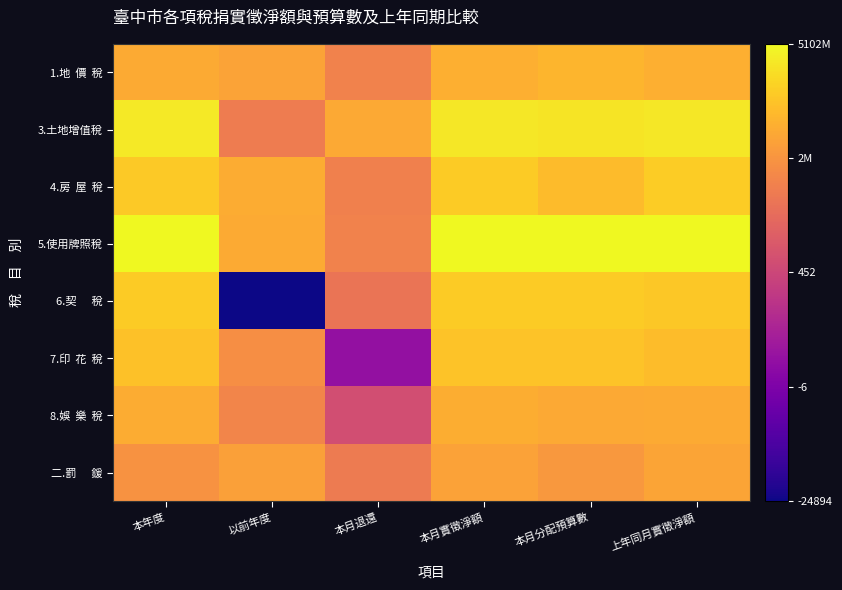

Which category has the lowest value across all series?

以前年度